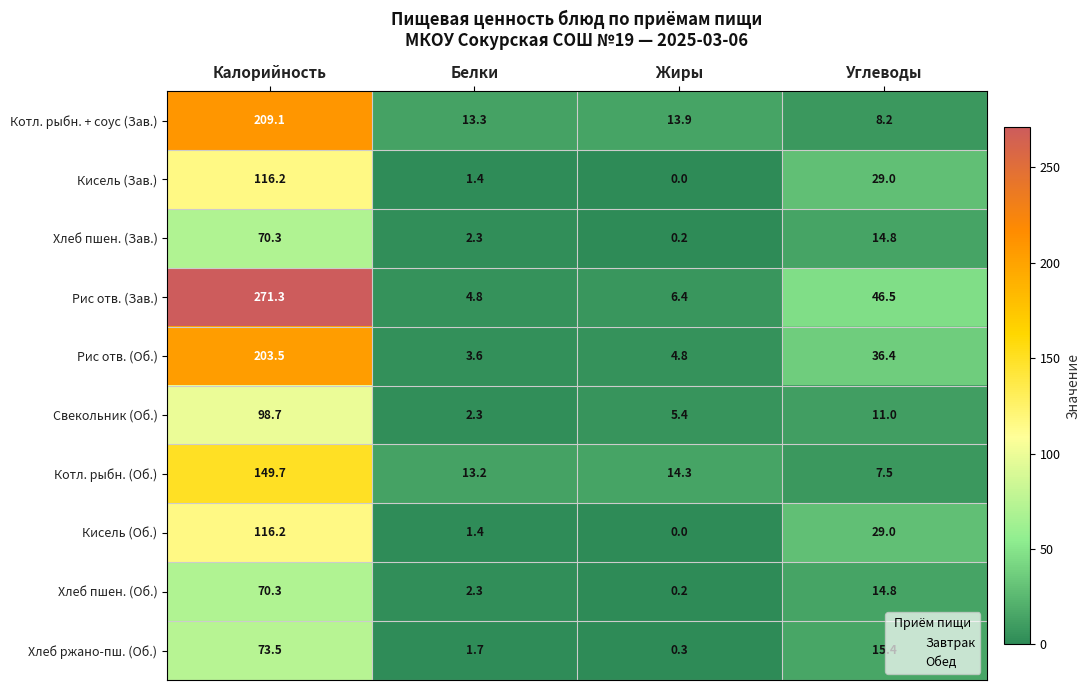

At which label is Свекольник (Об.) closest to 50?

Углеводы